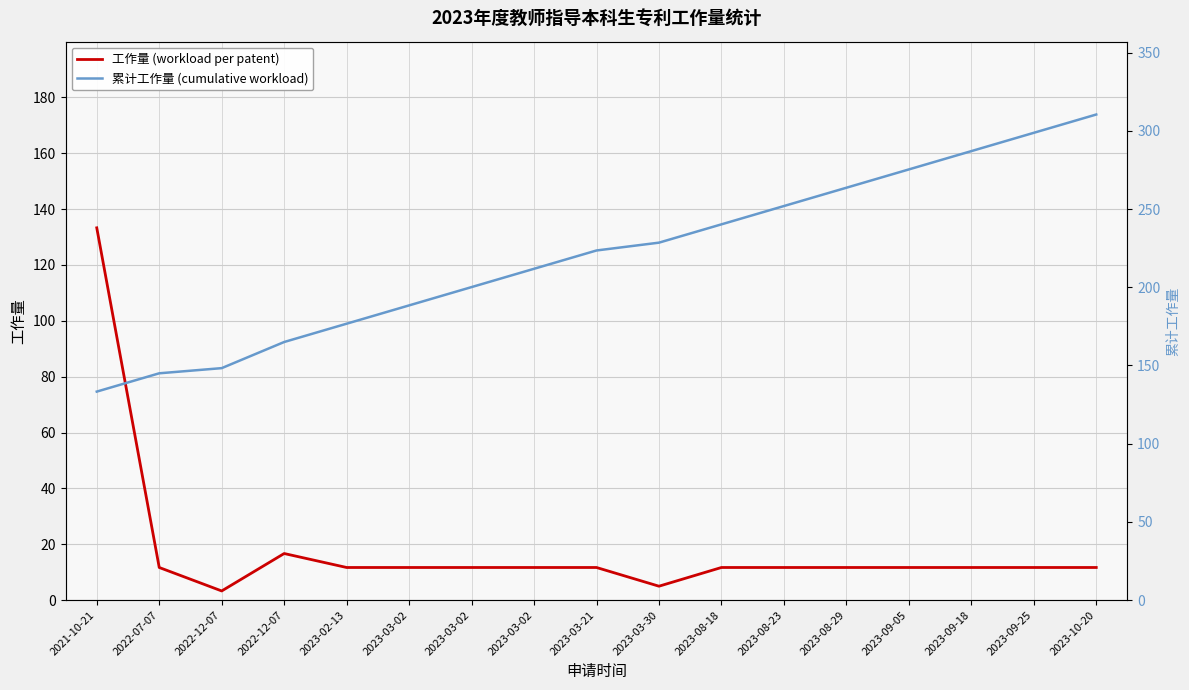

True or false: 工作量 (workload per patent) and 累计工作量 (cumulative workload) cross at least once.

False